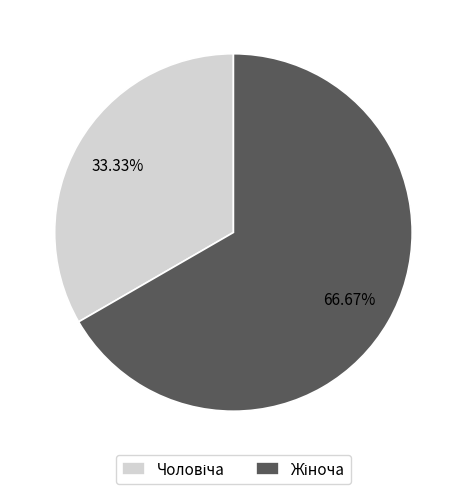

Is there a majority slice in this chart?

Yes